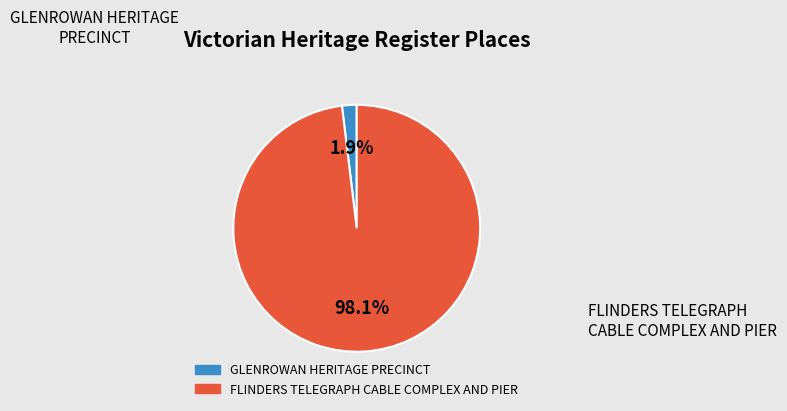

What percentage is NOT represented by GLENROWAN HERITAGE PRECINCT?

98.1%